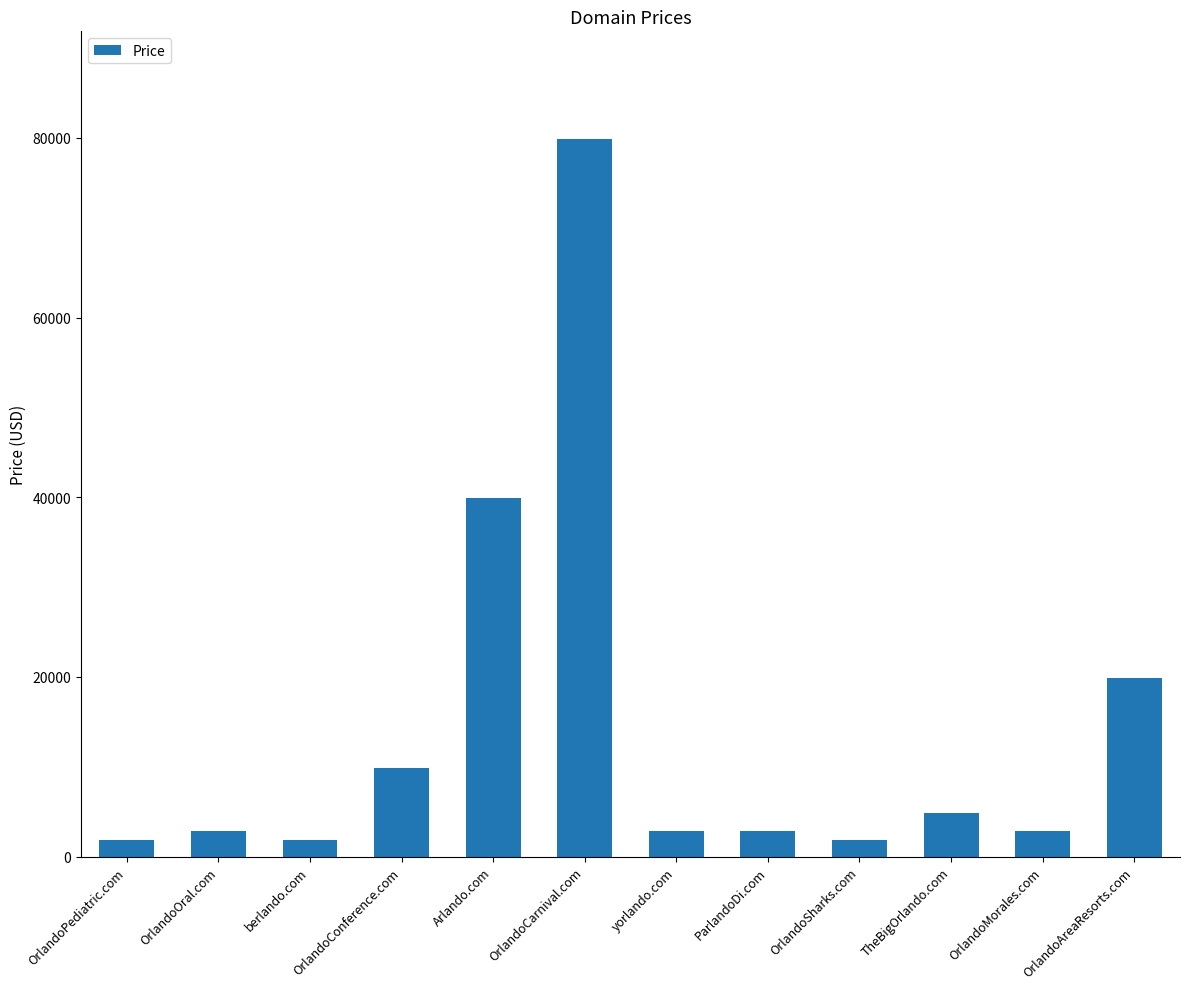

Which has a higher value, OrlandoAreaResorts.com or Arlando.com?

Arlando.com